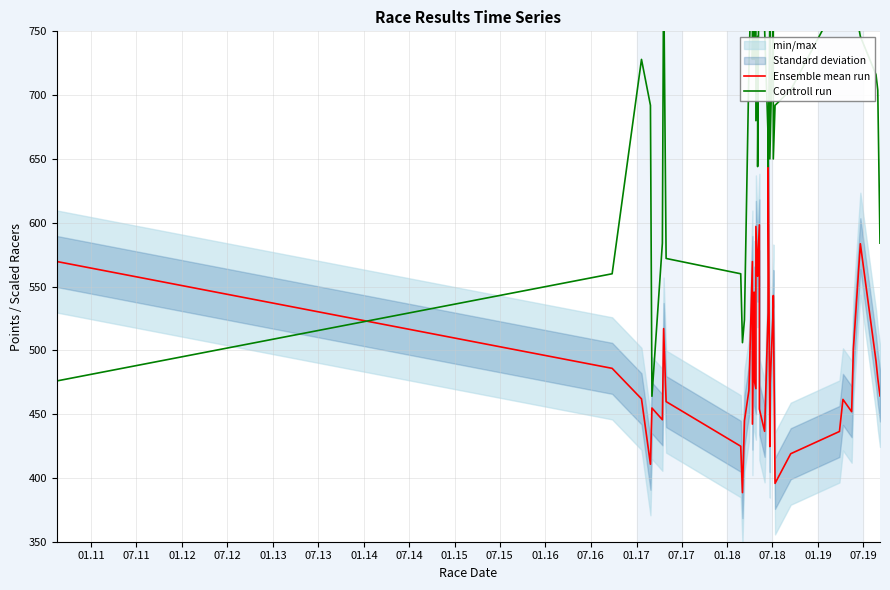

How many lines are shown in the chart?

2